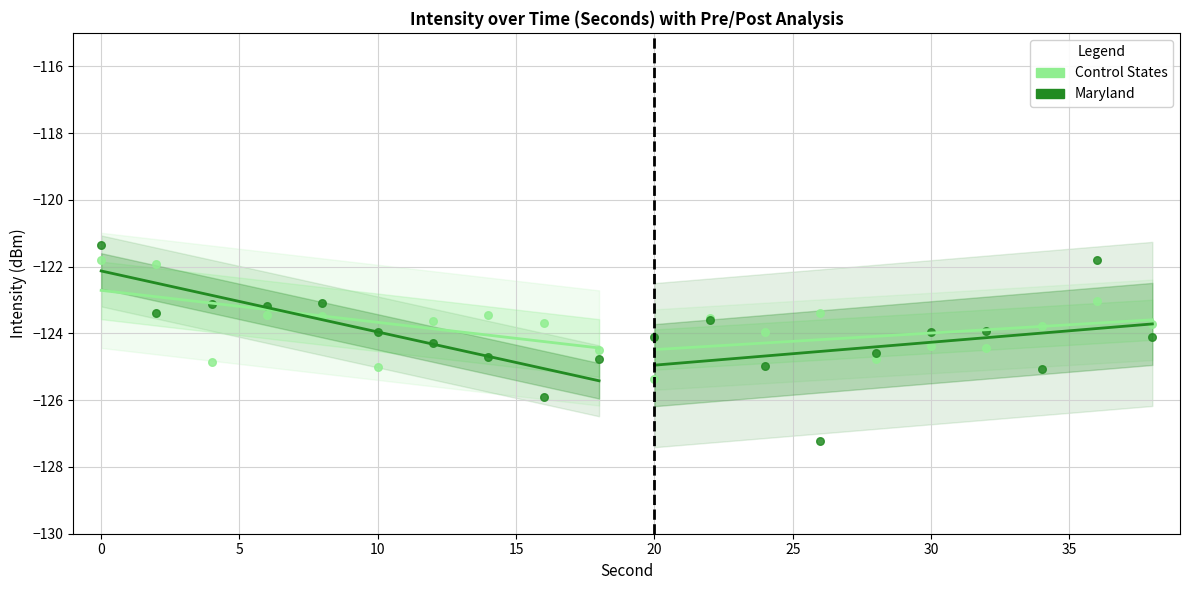

What are all the series names shown in the legend?

Control States, Maryland